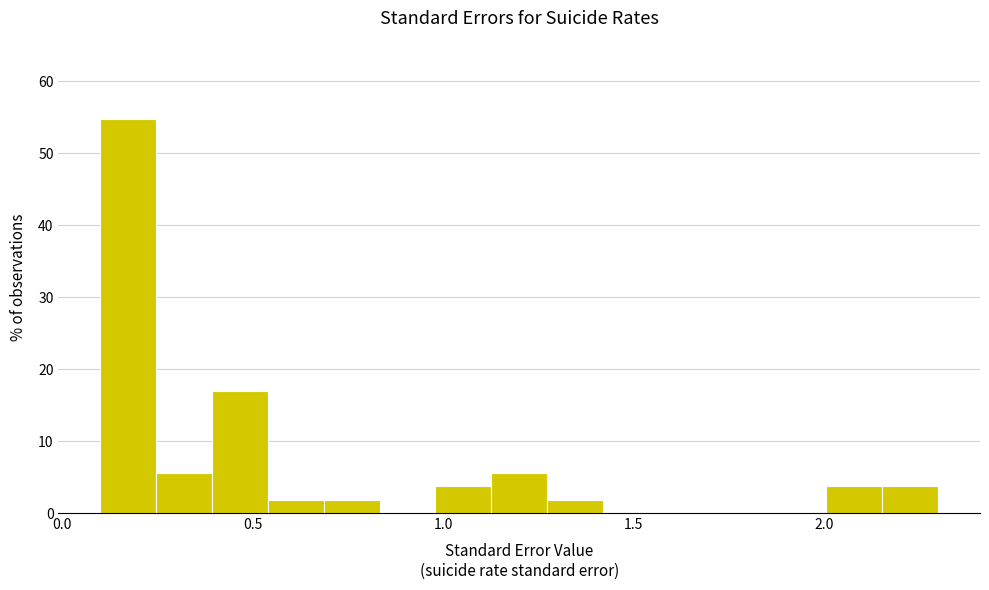

Around what value on the x-axis is the tallest bar? Give the approximate position of its centre, as read against the axis.

0.15